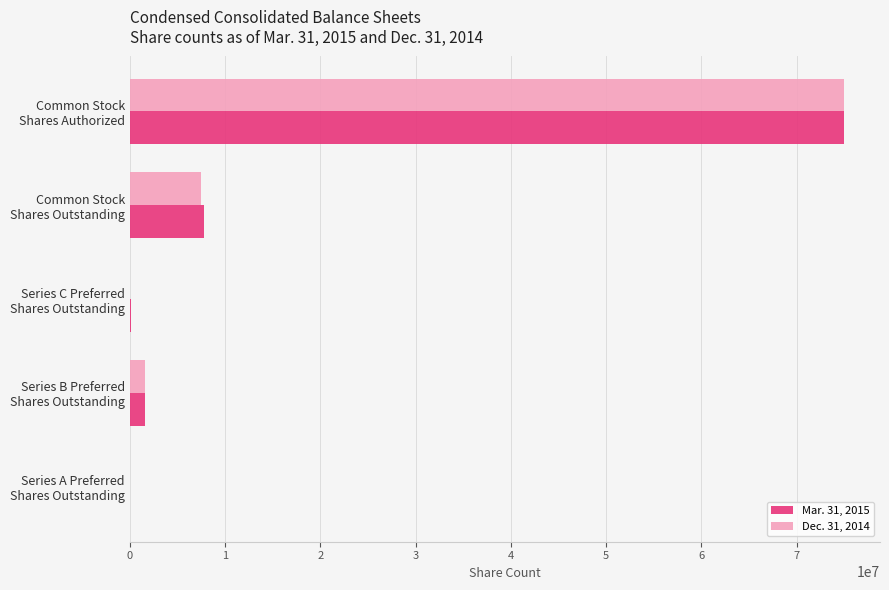

What is the maximum value shown in the chart?

75000000